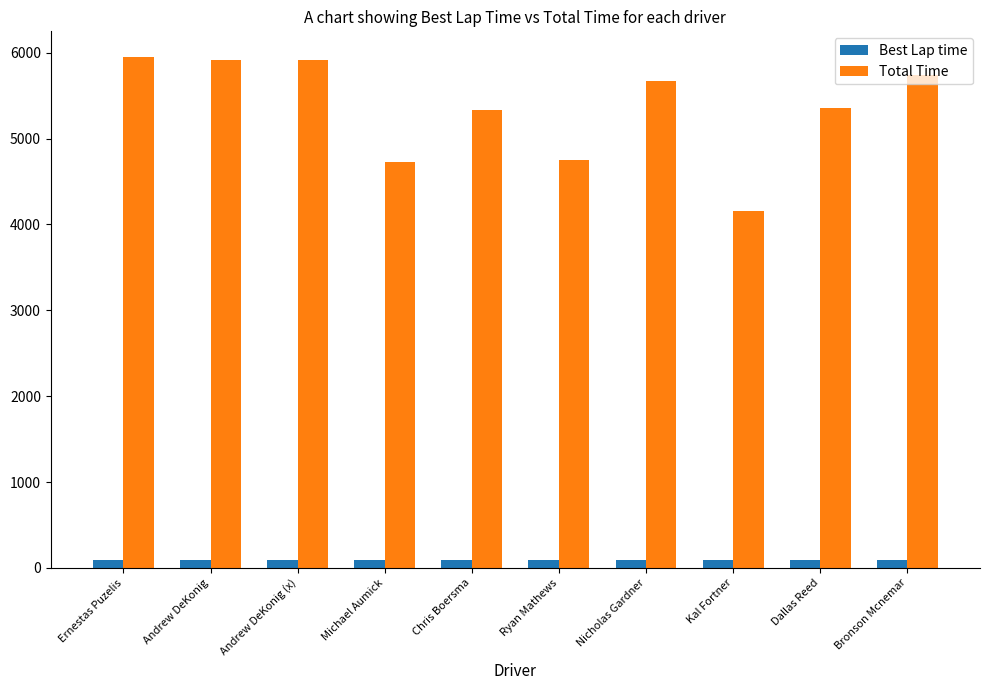

What is the difference between the maximum and second lowest values in the Total Time series?

1224.2